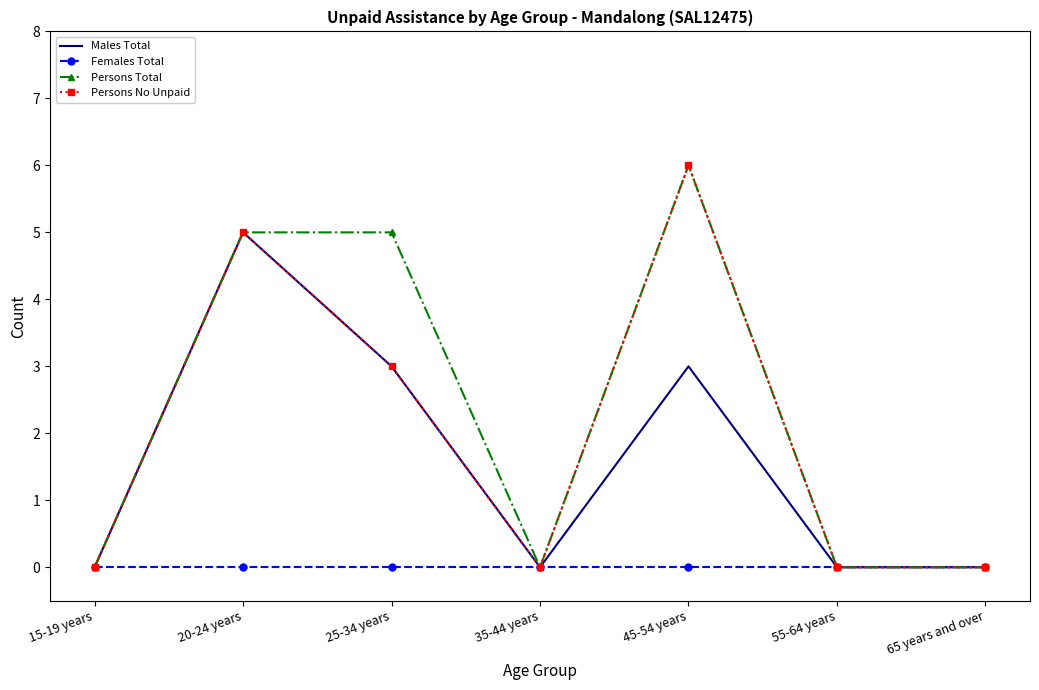

Which series changed the most between 25-34 years and 35-44 years?

Persons Total